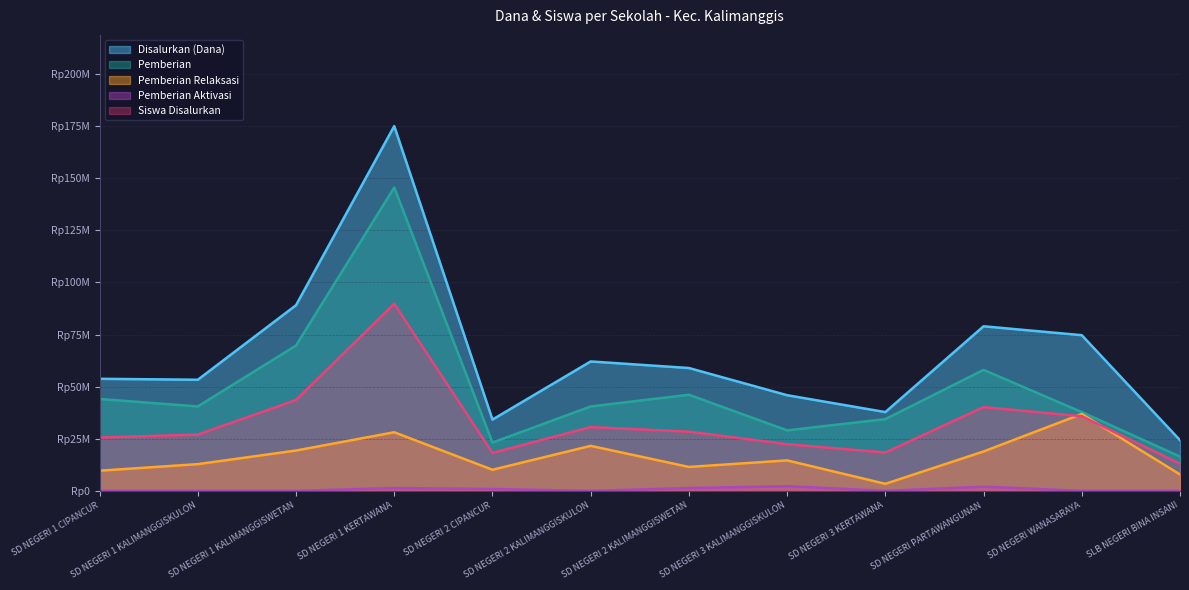

Which series has the largest total across all categories?

Disalurkan (Dana)